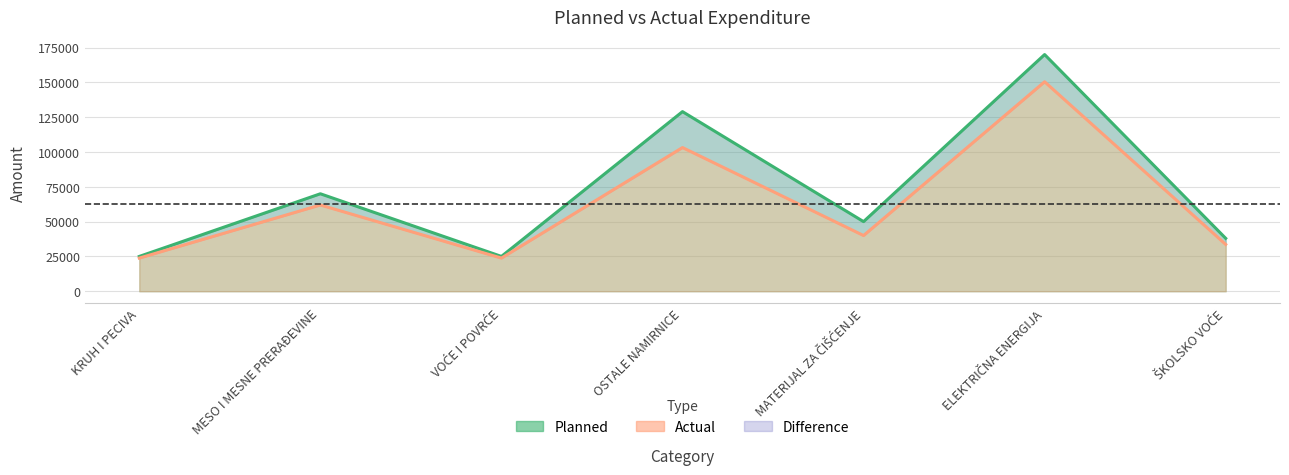

At which category does the chart reach its minimum across all series?

KRUH I PECIVA